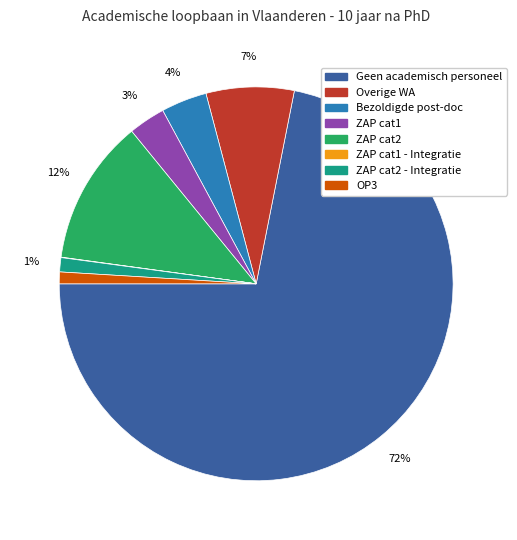

Is there any slice that represents more than half of the pie?

Yes